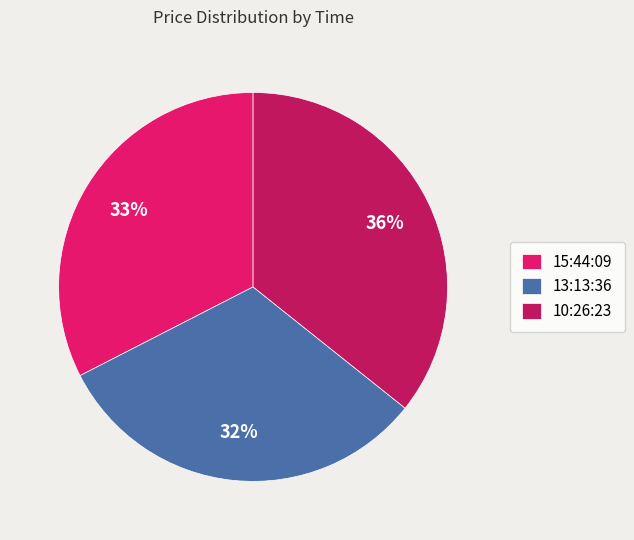

Is there any slice that represents more than half of the pie?

No